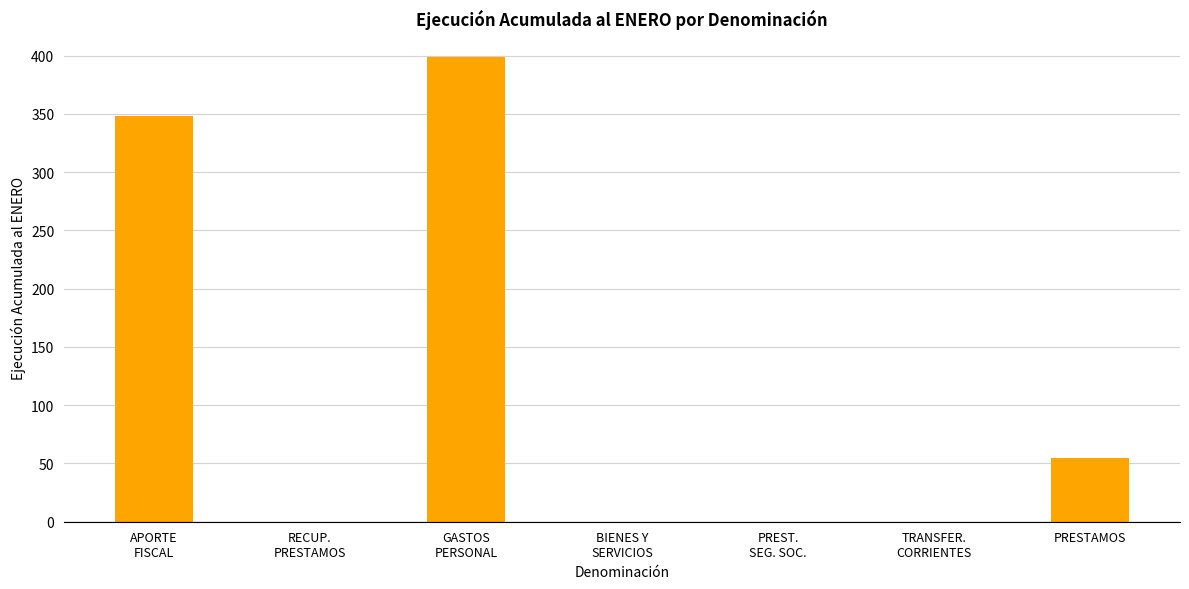

What is the greatest value displayed?

399